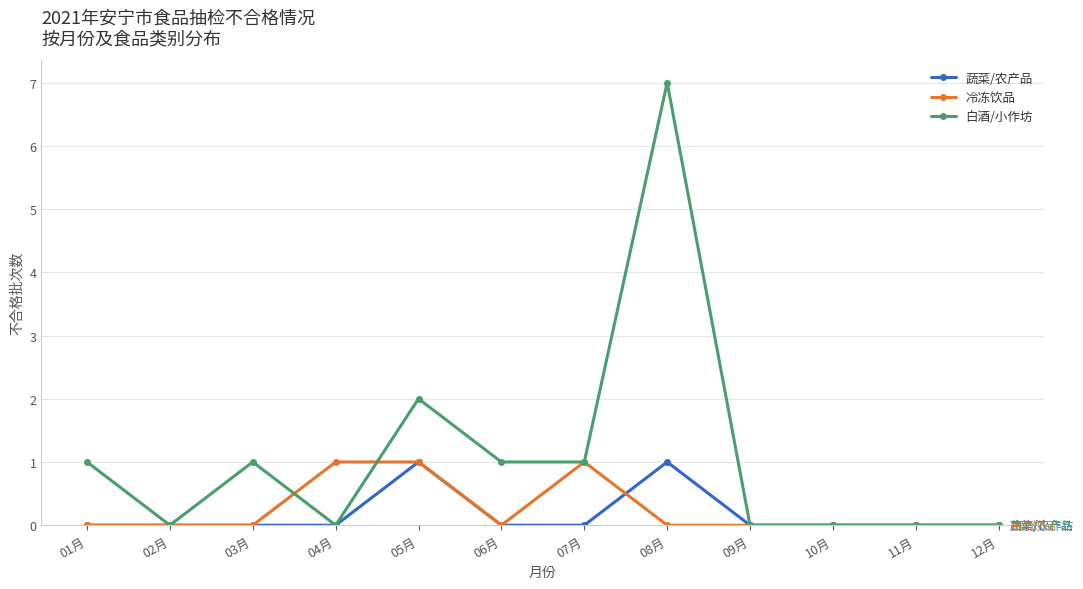

Between 04月 and 11月, which series saw the biggest shift?

冷冻饮品